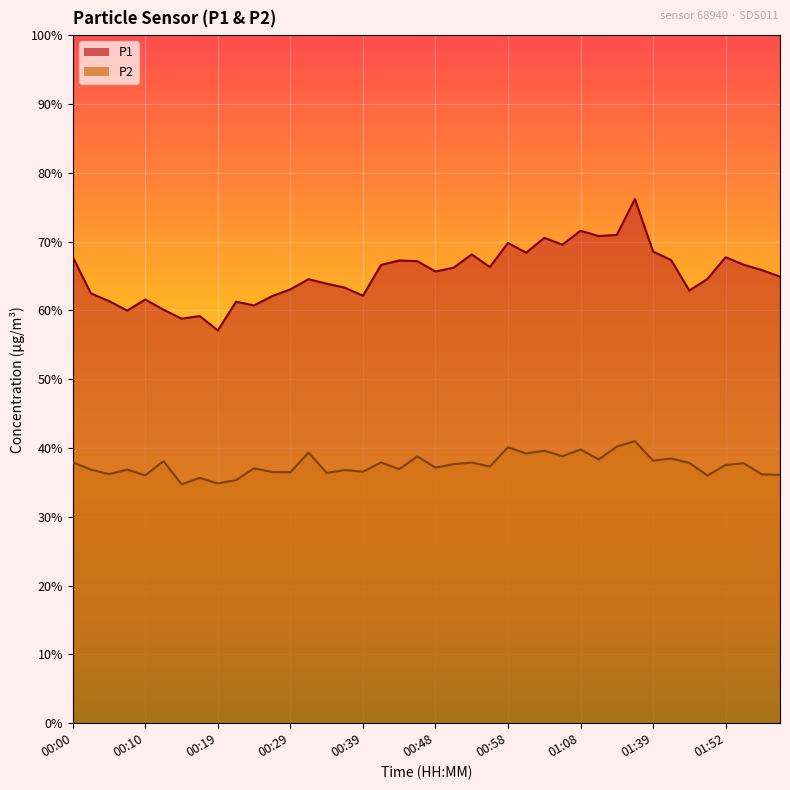

List the series in order of their peak value, lowest first.

P2, P1